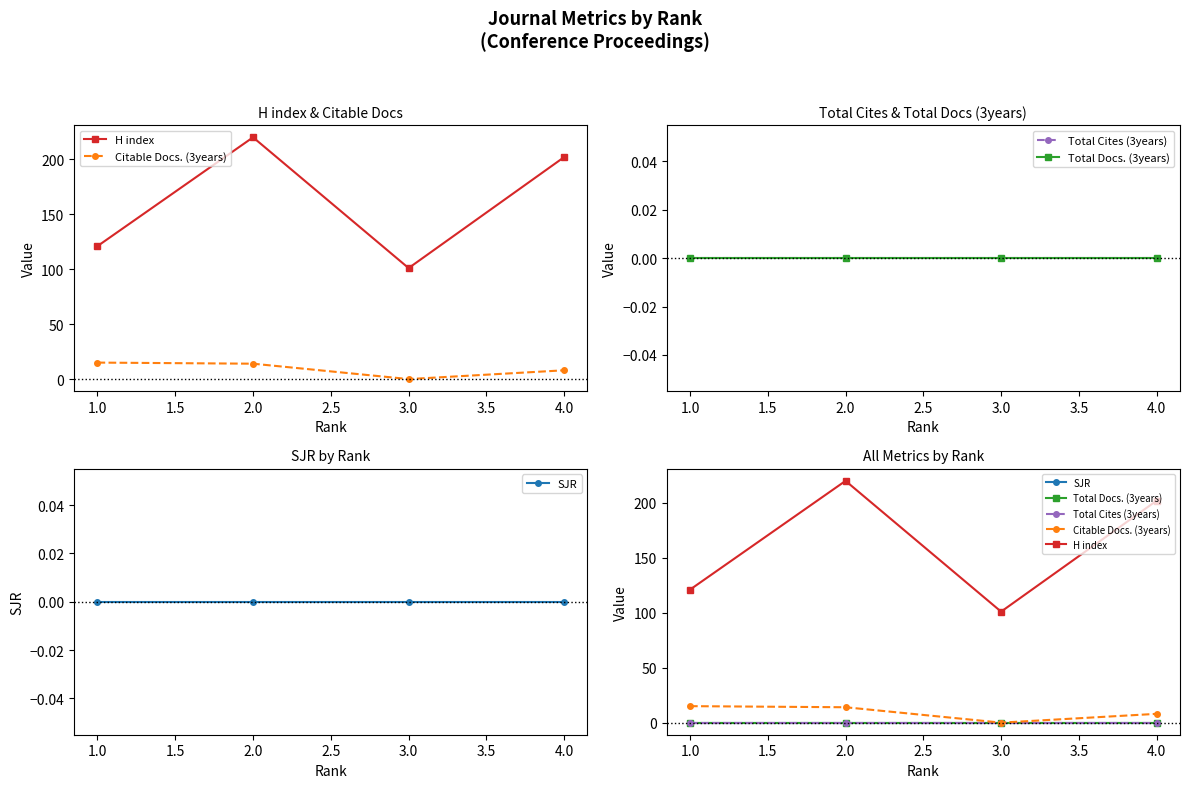

Reading left to right, what are all the values shown in this chart?

H index: 121	220	101	202
Citable Docs. (3years): 15	14	0	8
Total Cites (3years): 0	0	0	0
Total Docs. (3years): 0	0	0	0
SJR: 0	0	0	0